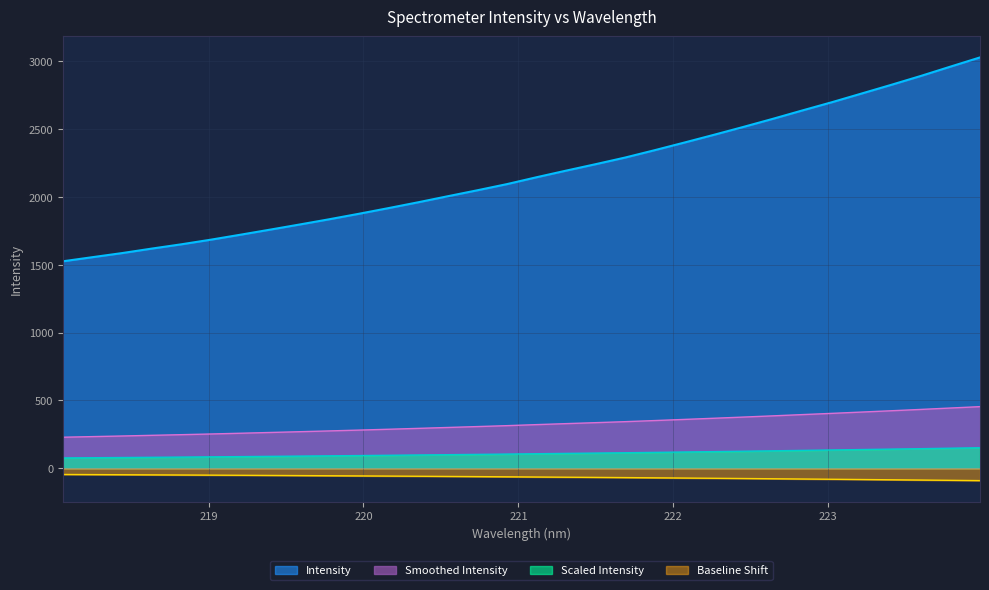

What is the difference between the second highest and minimum values?

71.8